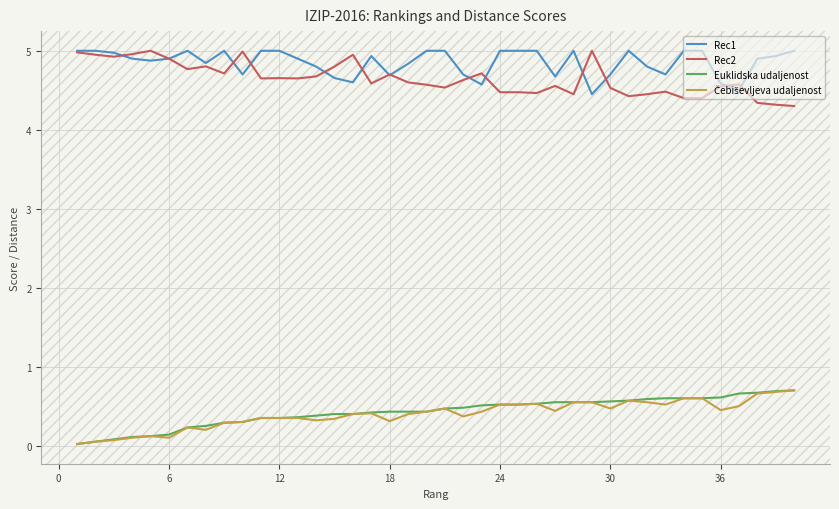

True or false: Euklidska udaljenost and Rec2 cross at least once.

False